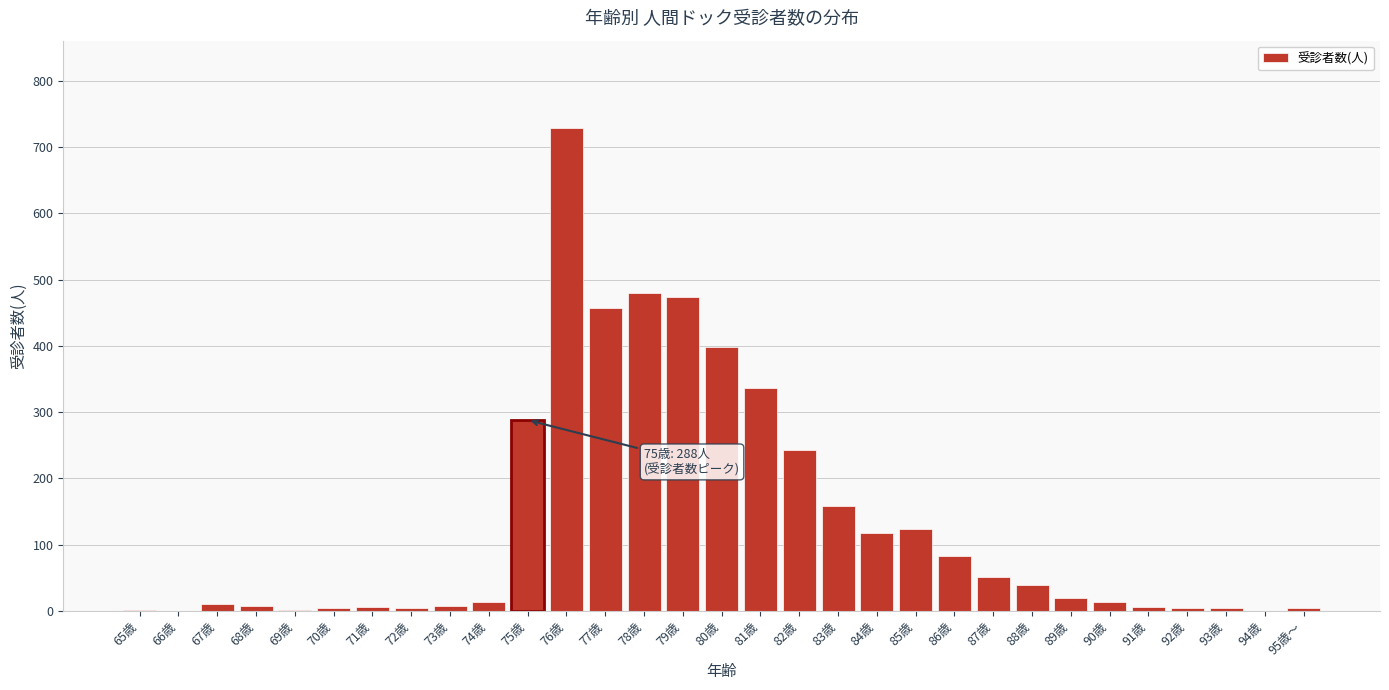

What is the sum of all values?

4087